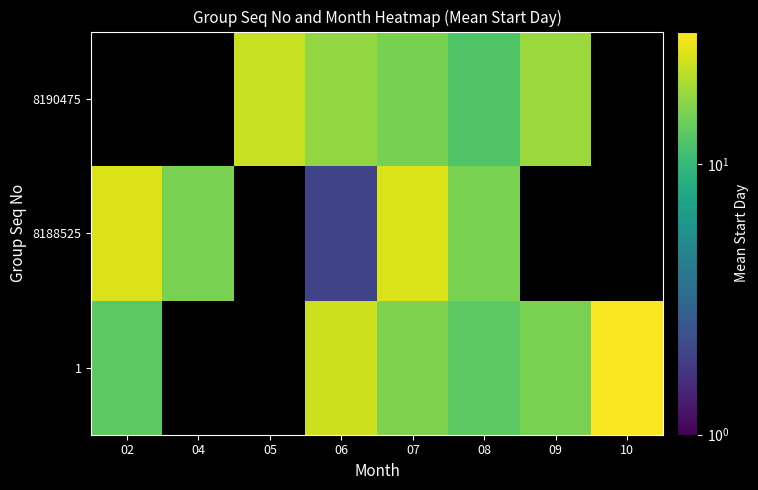

At which category is the sum across all series the highest?

07